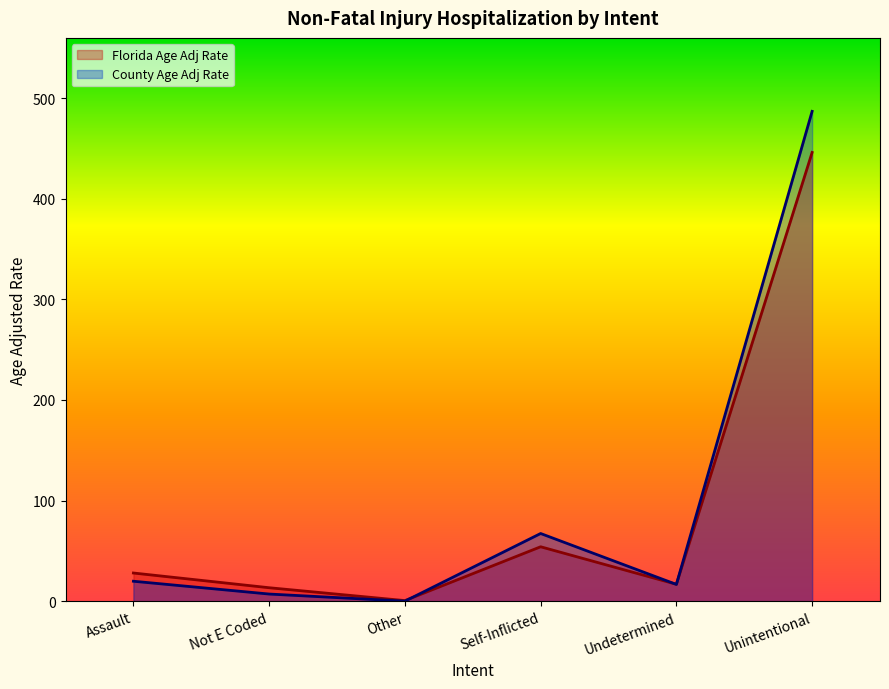

How many data points in County Age Adj Rate are less than 19?

3